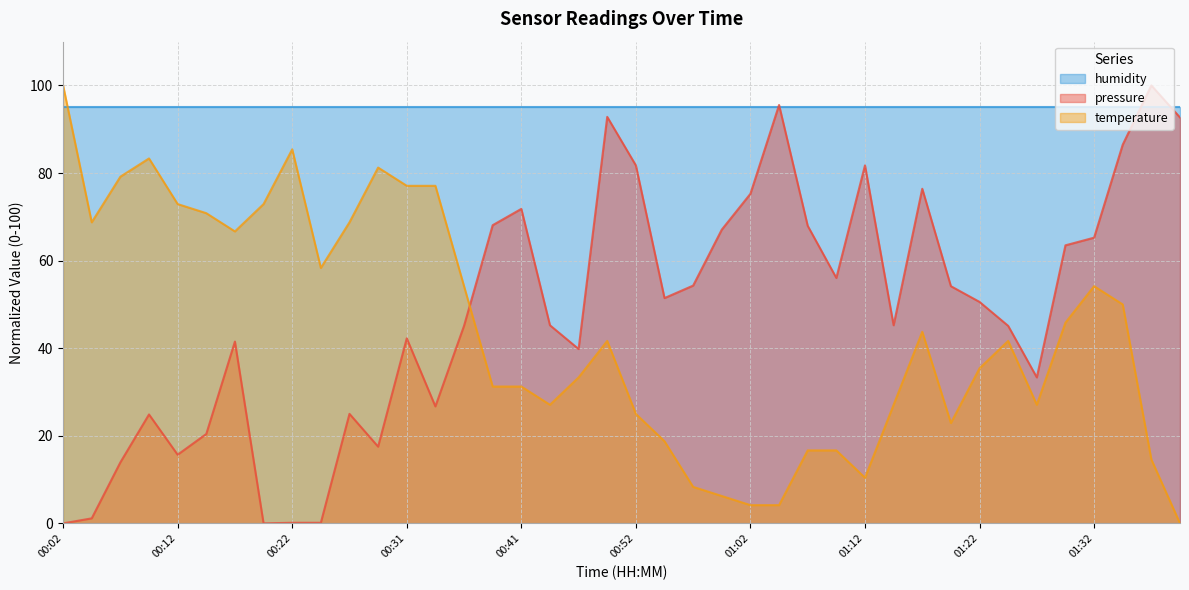

Which series changed the most between 00:14 and 01:02?

temperature